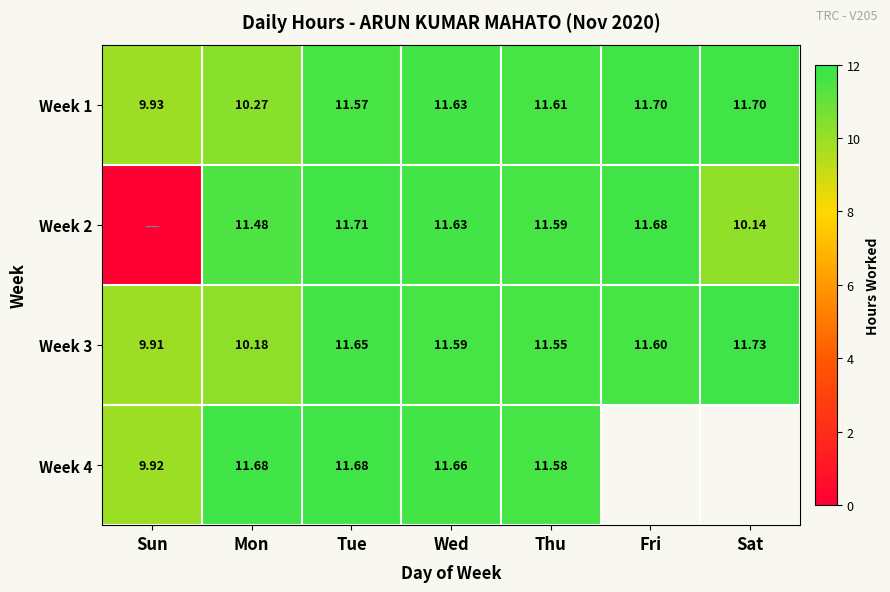

At how many categories does at least one series exceed 7?

7